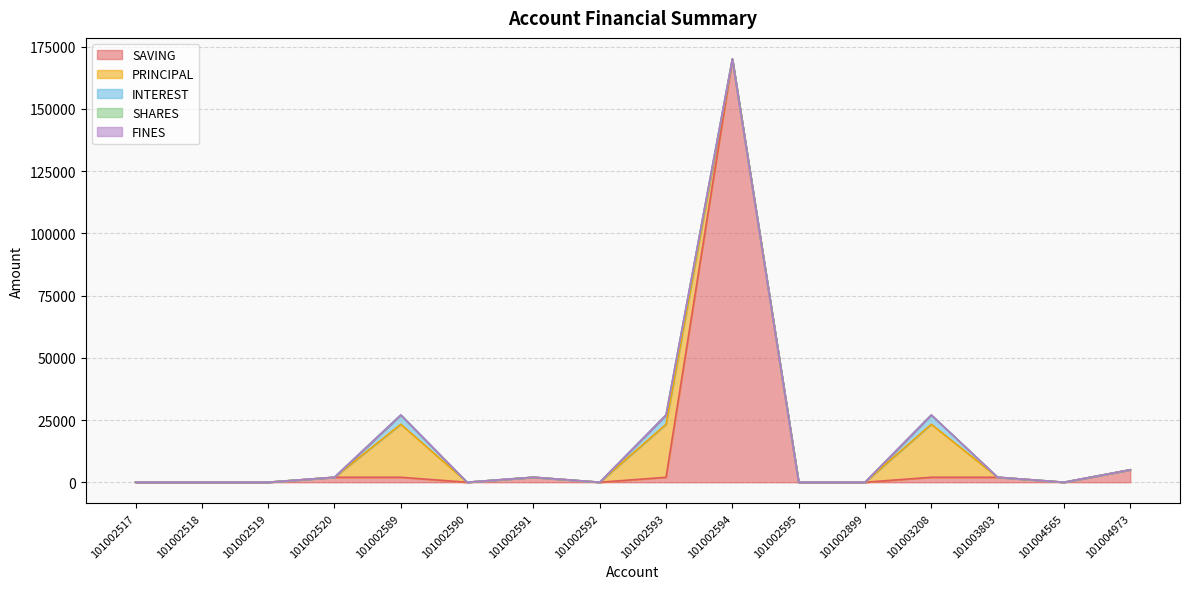

Between 101002589 and 101003208, which is larger?

101002589